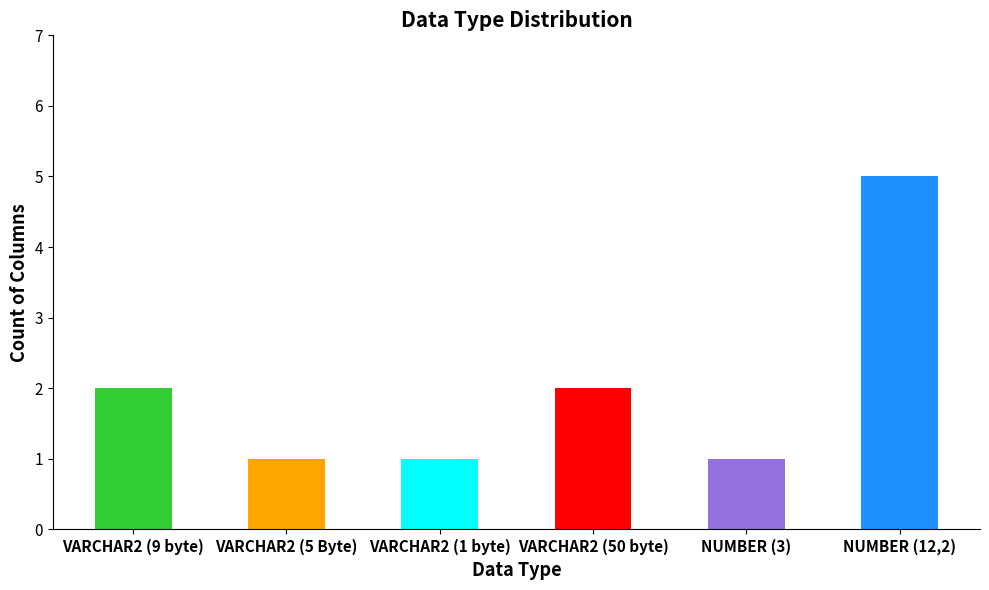

What is the greatest value displayed?

5